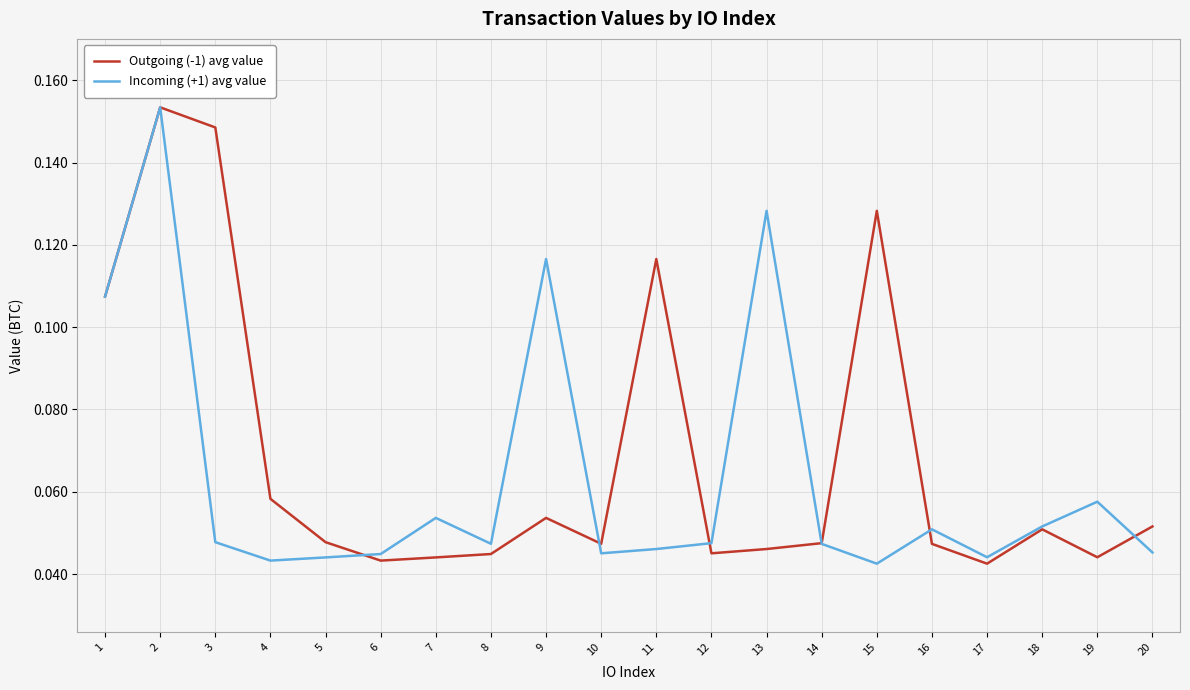

At 11, list the series in order from largest to smallest.

Outgoing (-1) avg value, Incoming (+1) avg value